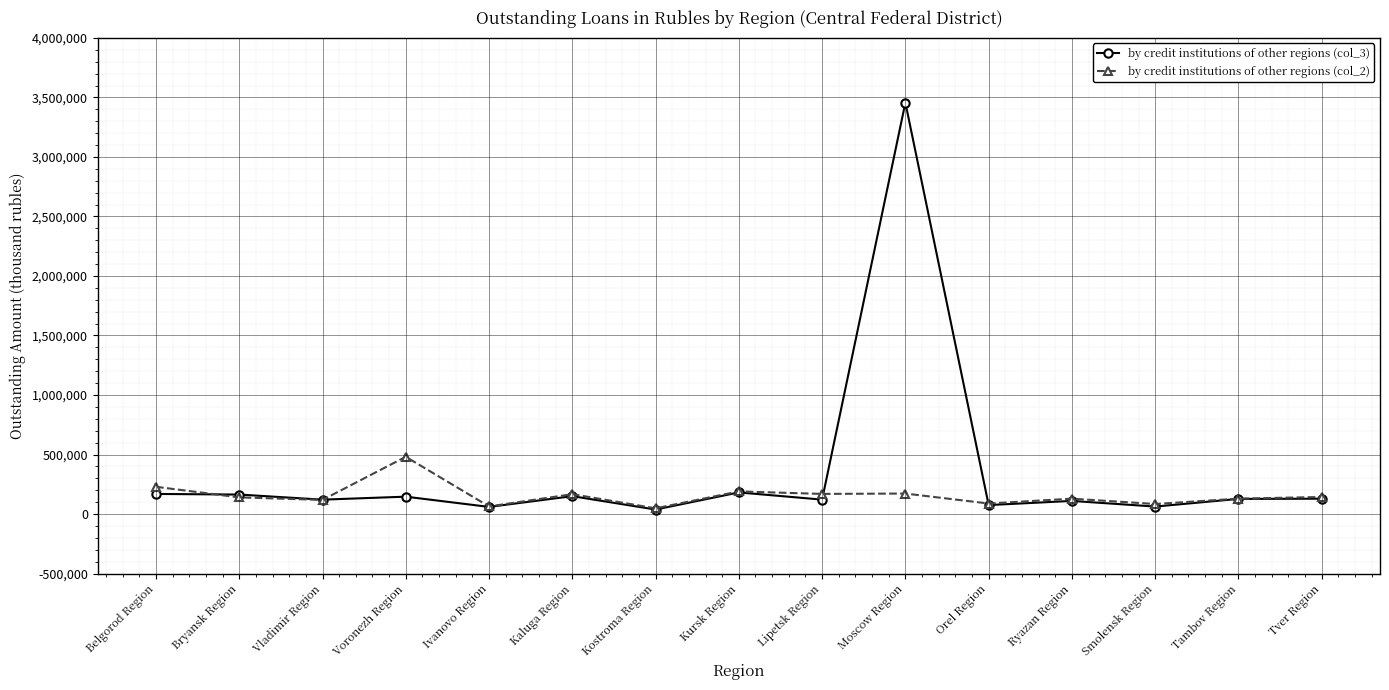

Is it true that by credit institutions of other regions (col_2) equals 128896 at Ryazan Region?

True